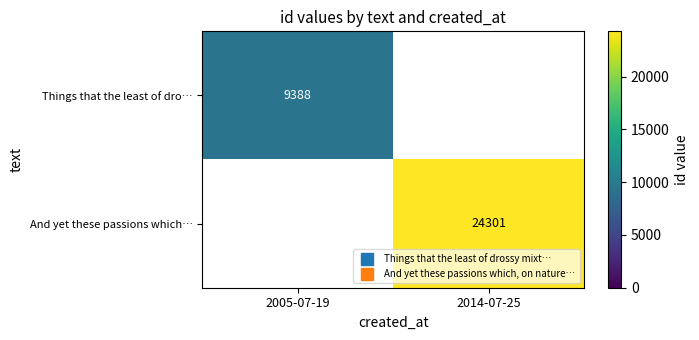

What is the greatest value displayed?

24301.0